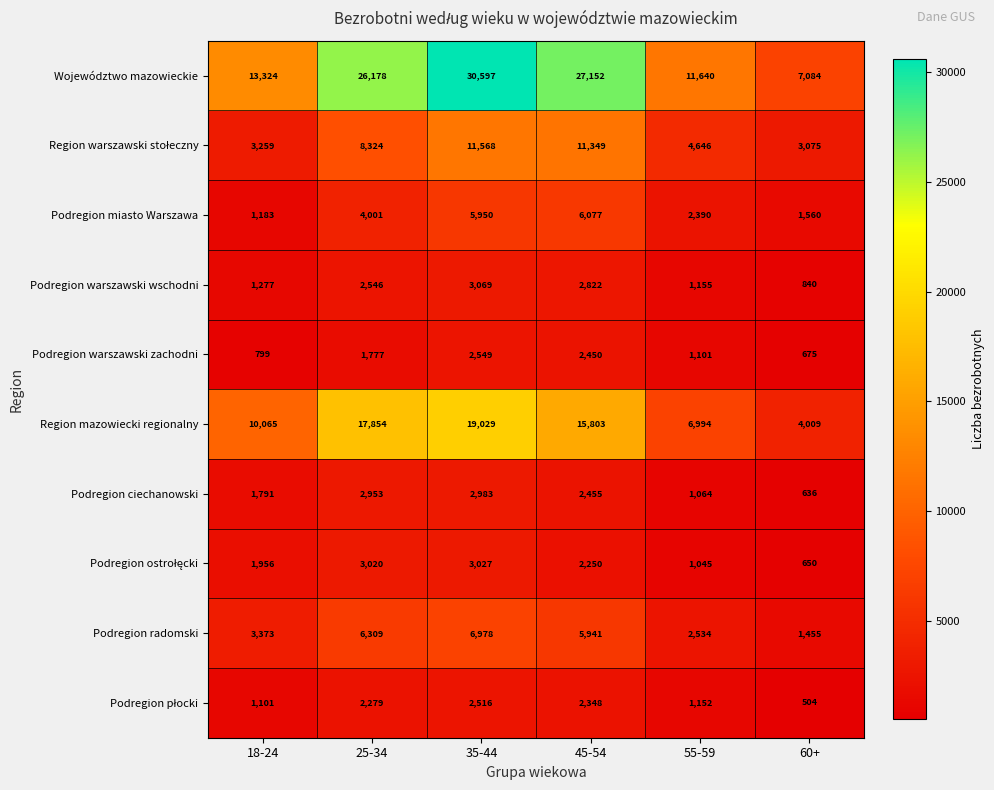

The value of Region mazowiecki regionalny at 18-24 is 10065. True or false?

True